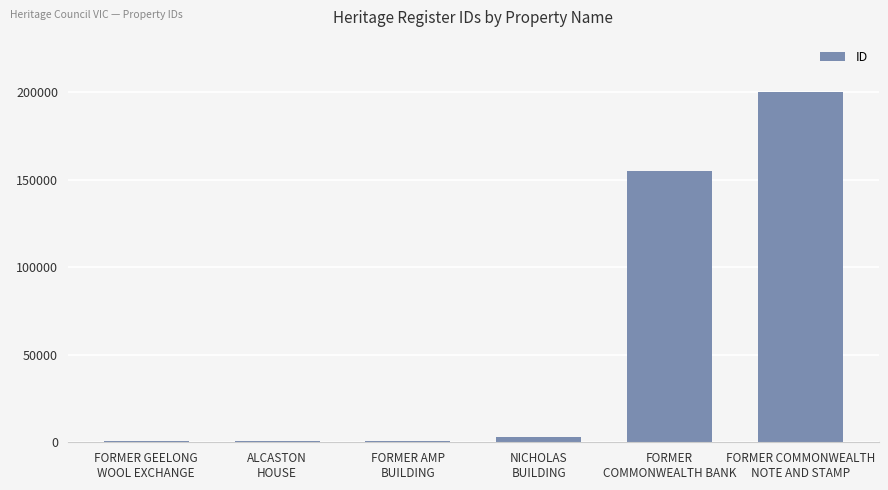

What is the greatest value displayed?

199986